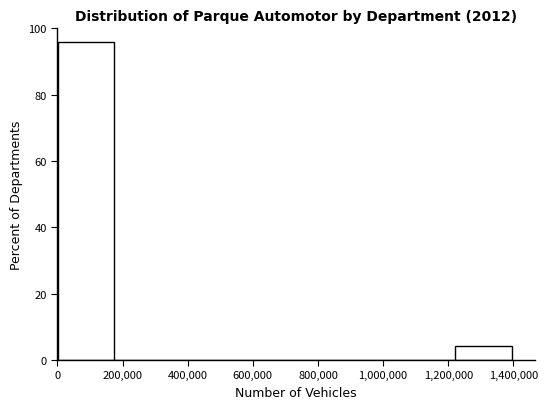

How tall is the bar that spans 0 to 180000 on the x-axis? Neither the bar edges nor the heights are printed on the chart, so give them approximately, as read against the axes.

96